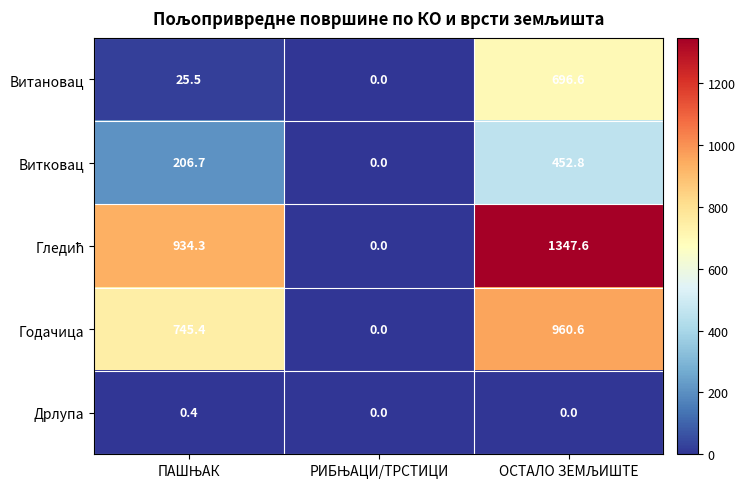

How many Дрлупа values are between 0 and 1?

3